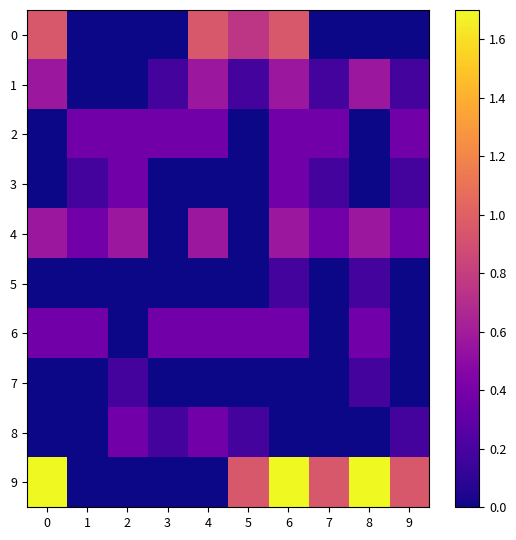

List the series in order of their peak value, lowest first.

5, 7, 2, 3, 6, 8, 1, 4, 0, 9